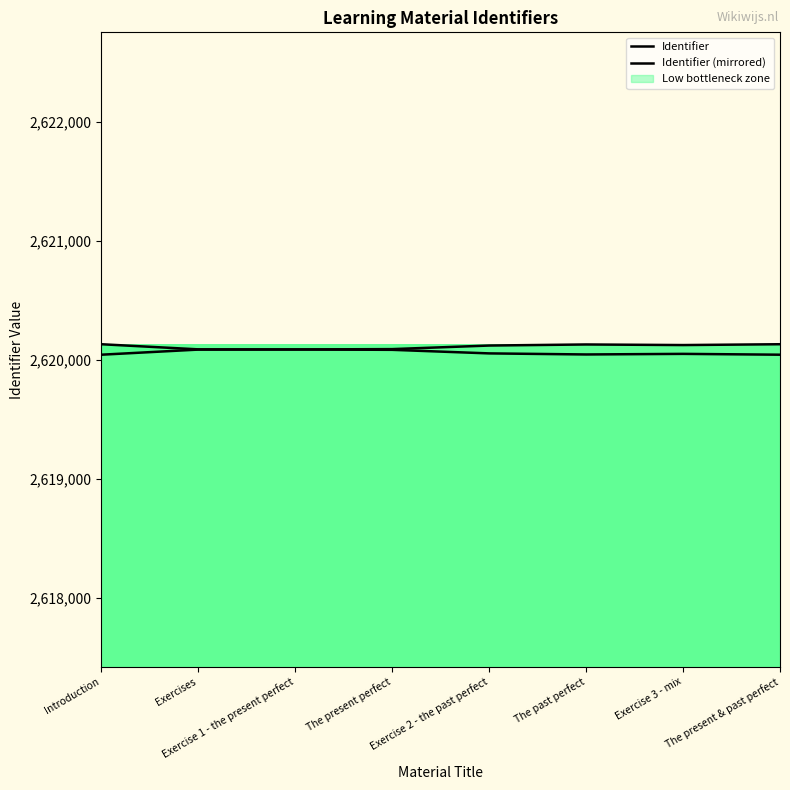

Reading right to left, extract all data points from this chart.

2620131	2620124	2620129	2620120	2620090	2620087	2620086	2620043